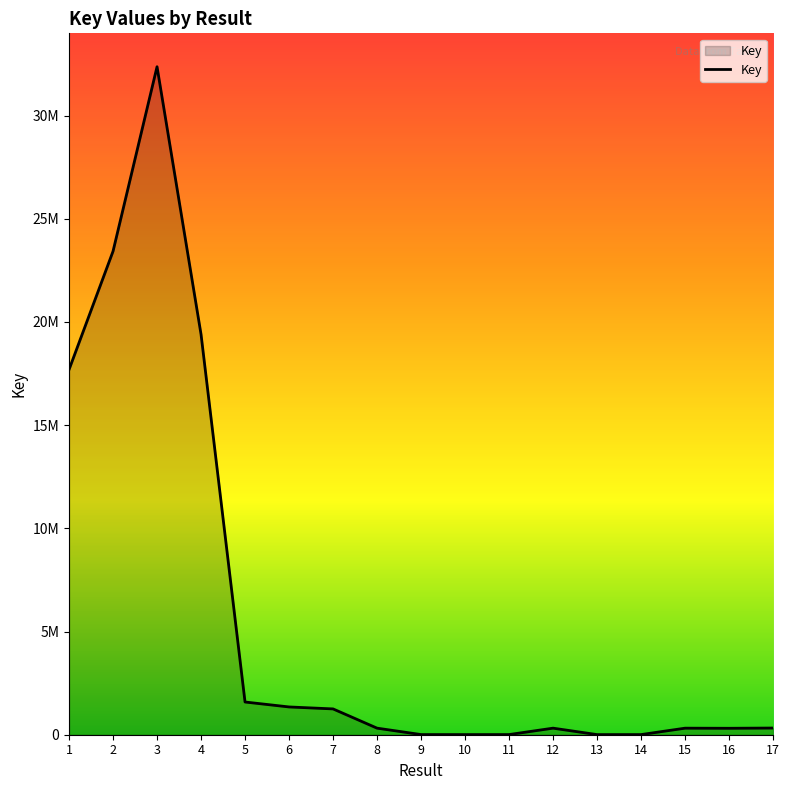

Is it true that the value at 16 is 83646?

False